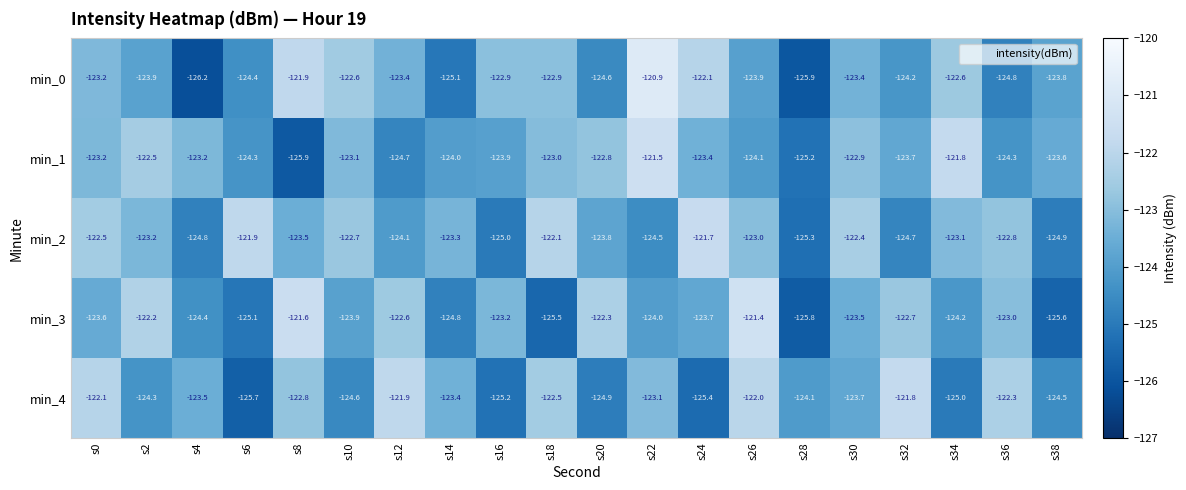

How many data points does each series have?

20